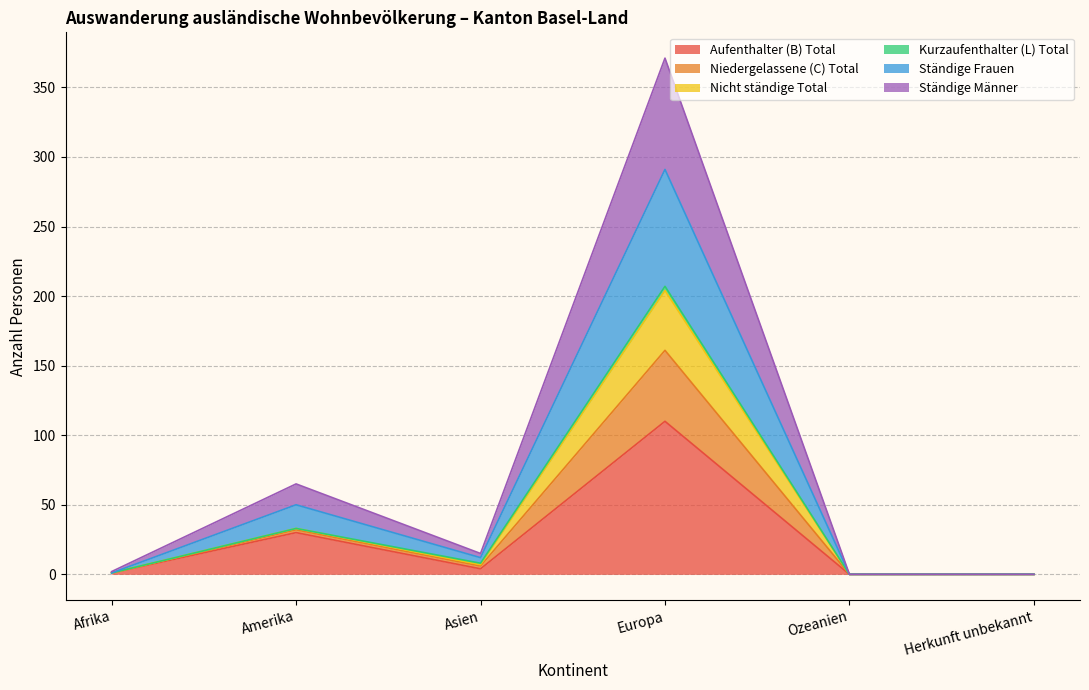

The Aufenthalter (B) Total series shows 0 at Ozeanien. True or false?

True